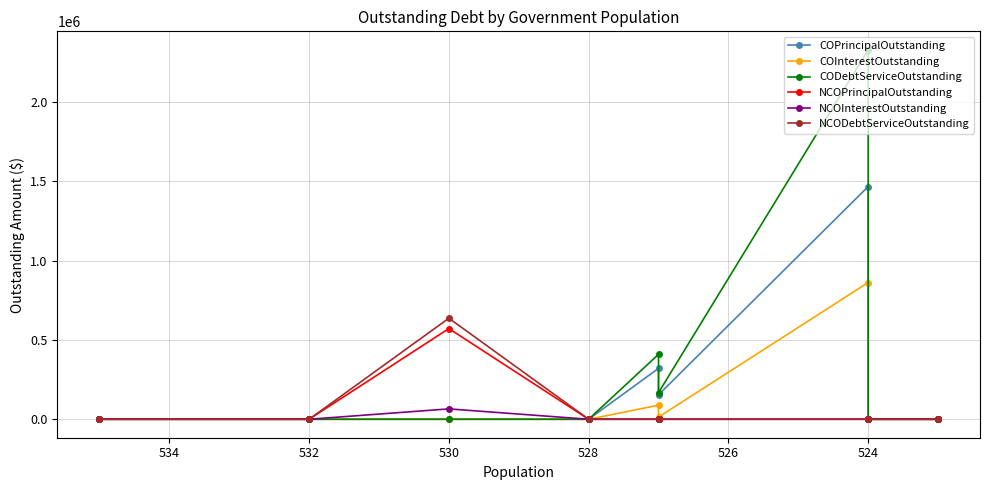

True or false: COInterestOutstanding and NCODebtServiceOutstanding intersect in this chart.

False